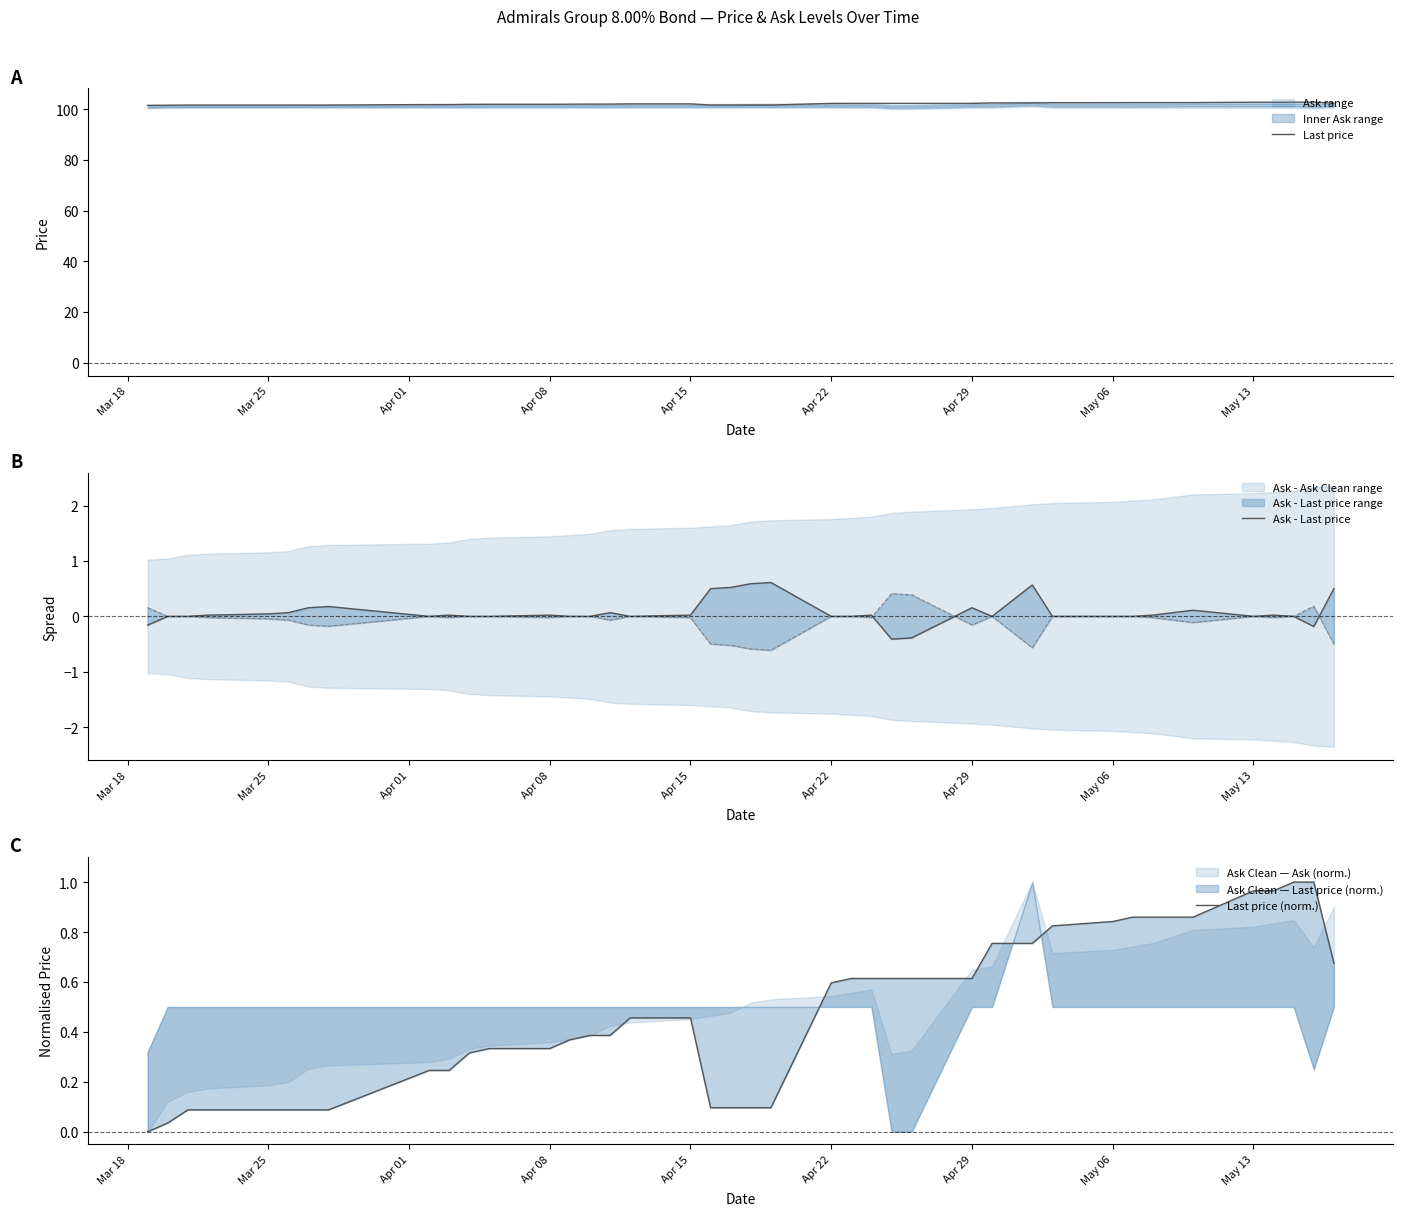

Which series has the largest total across all categories?

Last price